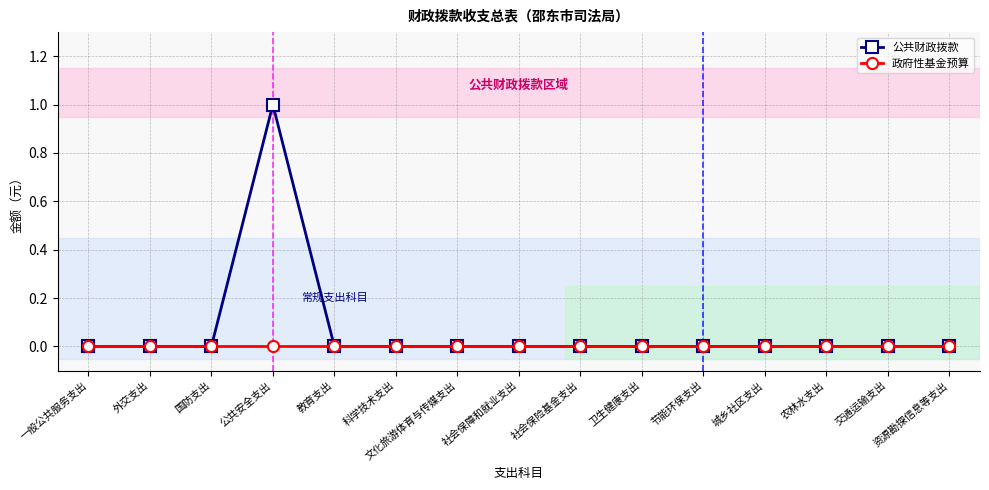

What are all the series names shown in the legend?

公共财政拨款, 政府性基金预算